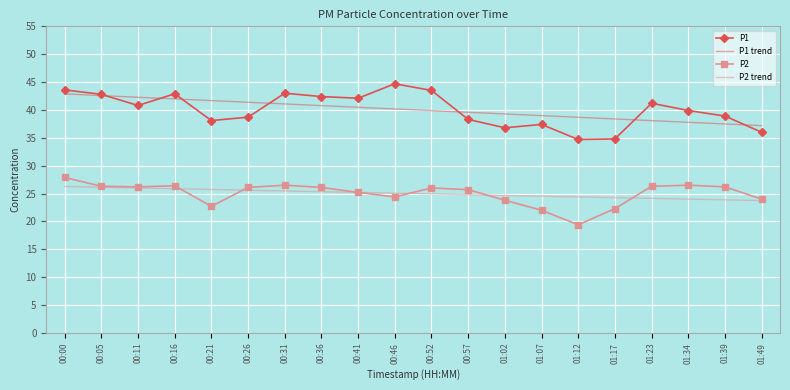

What are all the series names shown in the legend?

P1, P1 trend, P2, P2 trend